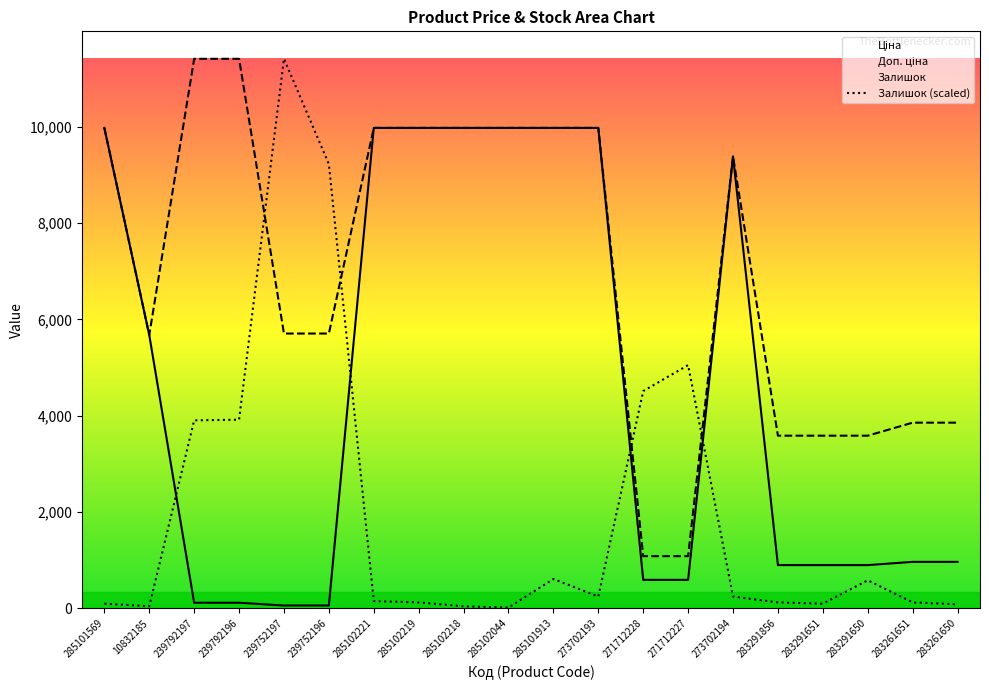

Rank the categories by Залишок value from highest to lowest.

239752197, 239752196, 271712227, 271712228, 239792196, 239792197, 285101913, 283291650, 273702193, 273702194, 285102221, 285102219, 283291856, 283261651, 285101569, 283291651, 283261650, 10832185, 285102218, 285102044